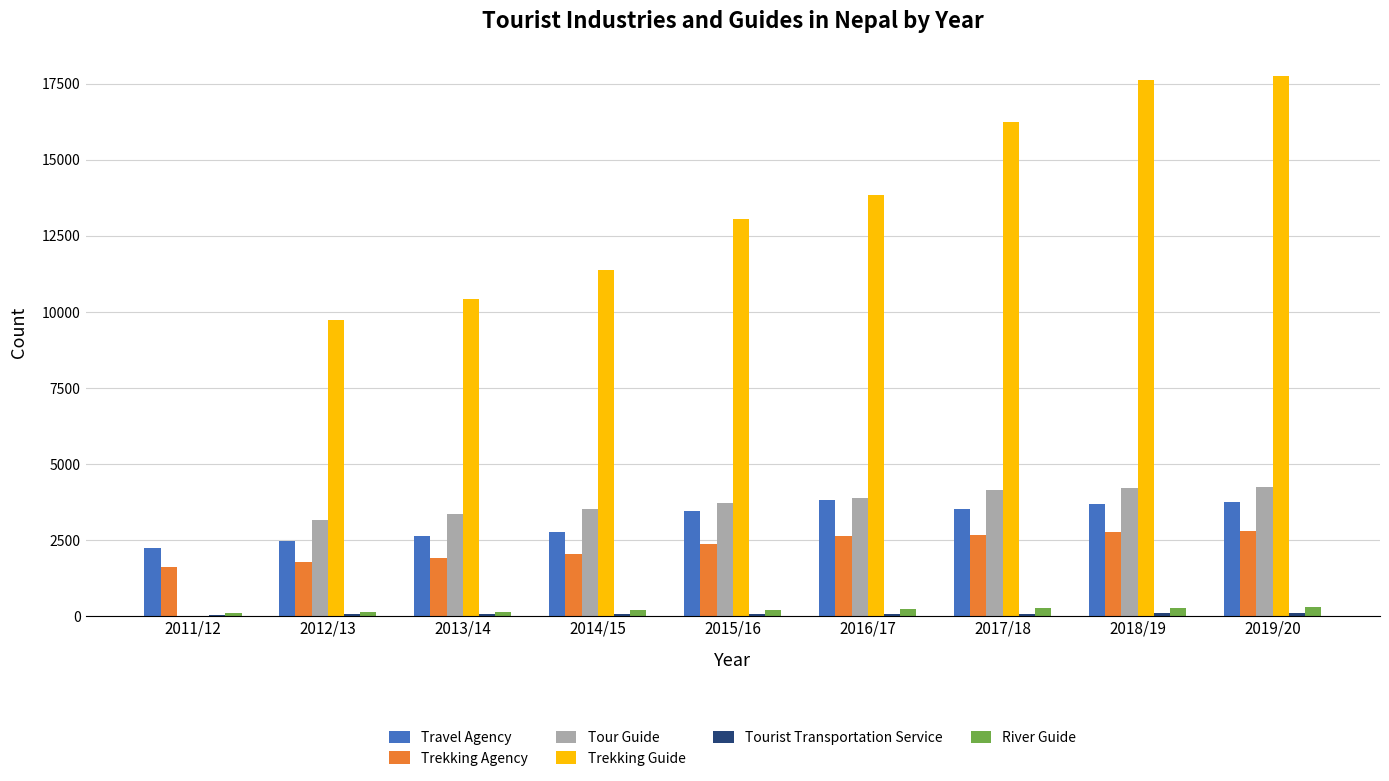

What is the sum of the Trekking Guide values at 2012/13 and 2015/16?

22790